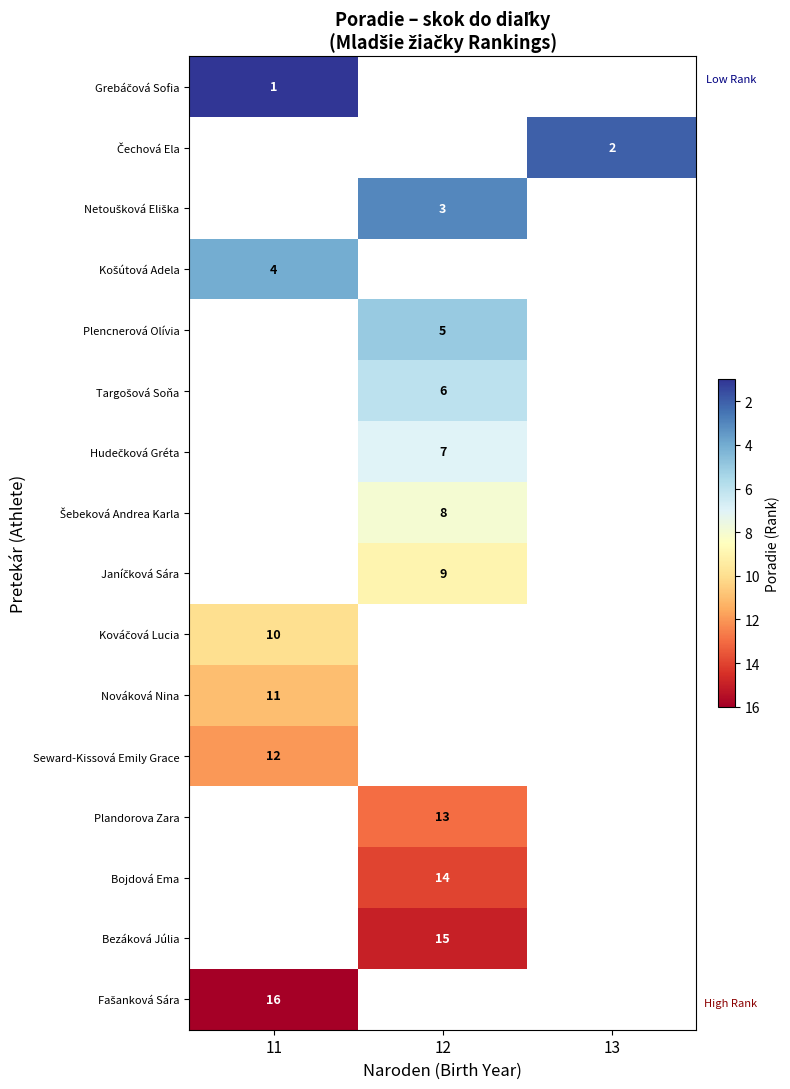

The Nováková Nina series shows 17 at 11. True or false?

False